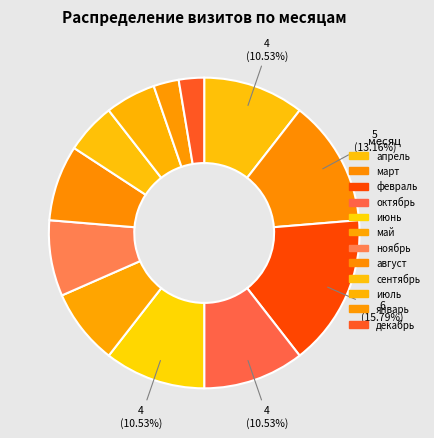

Which slice is the largest?

февраль